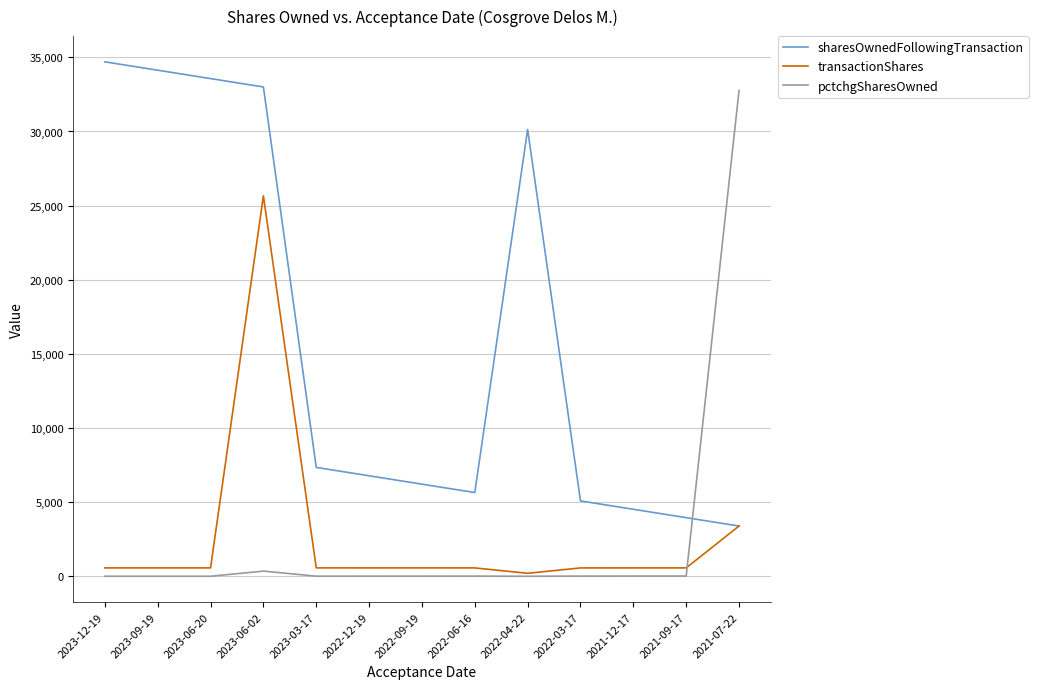

How many times do sharesOwnedFollowingTransaction and pctchgSharesOwned cross each other?

1